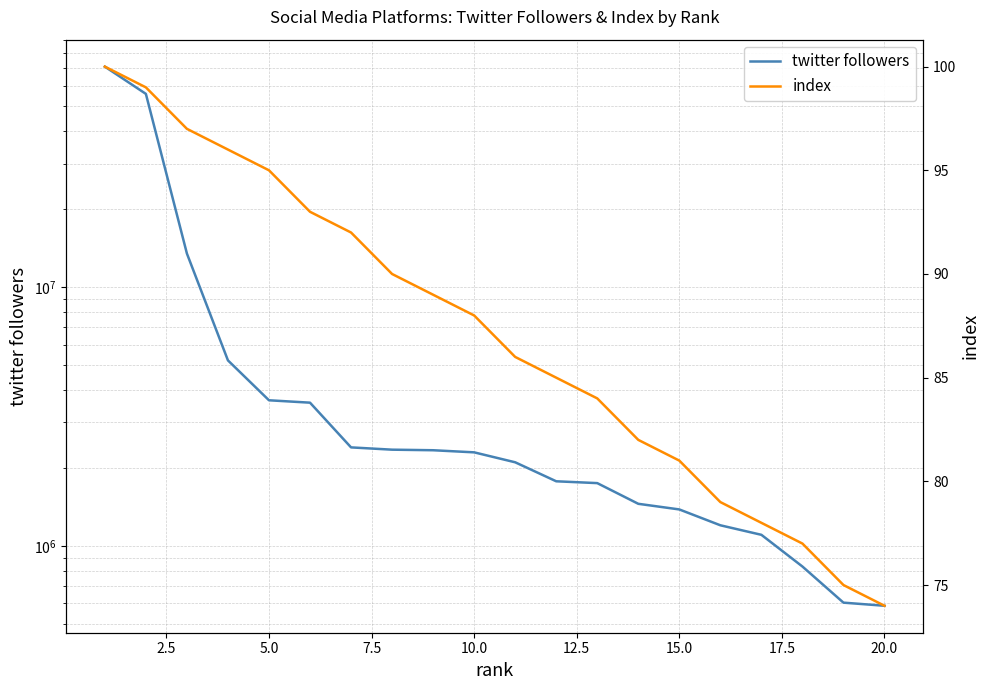

Rank the series by their maximum value, from lowest to highest.

index, twitter followers